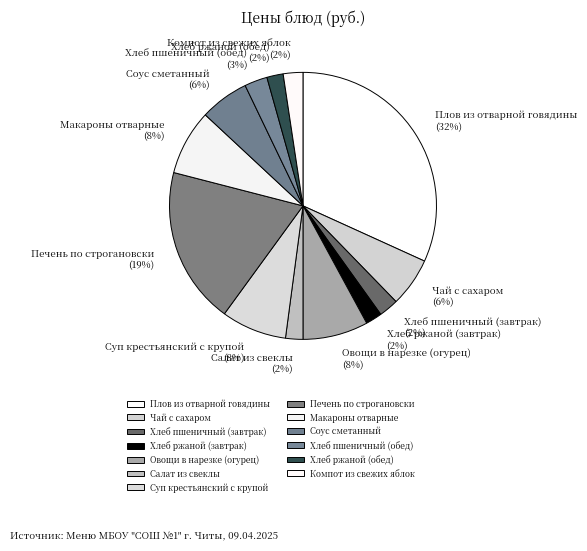

Count the number of slices in the pie.

13